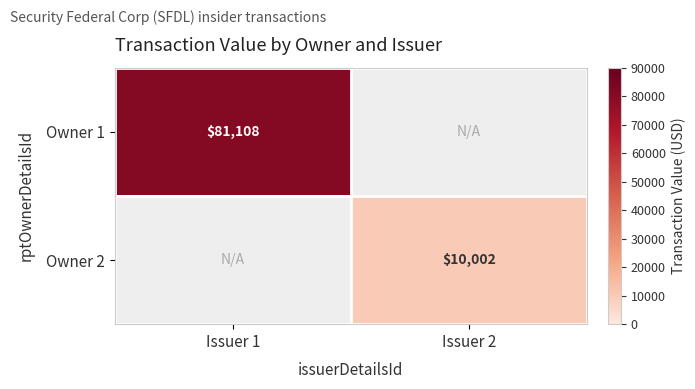

At how many categories does at least one series exceed 77908?

1